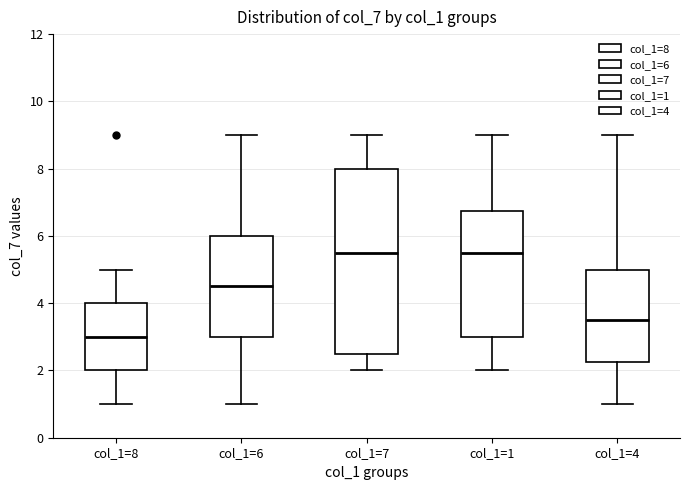

Where is the lower edge of the box for col_1=8 on the y-axis? The values are not printed on the chart, so give them approximately, as read against the axis.

2.0